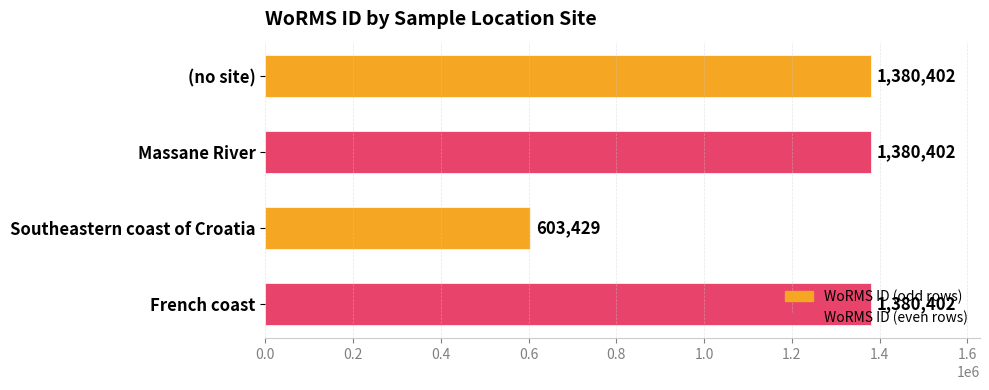

True or false: the data shows 689025 at (no site).

False